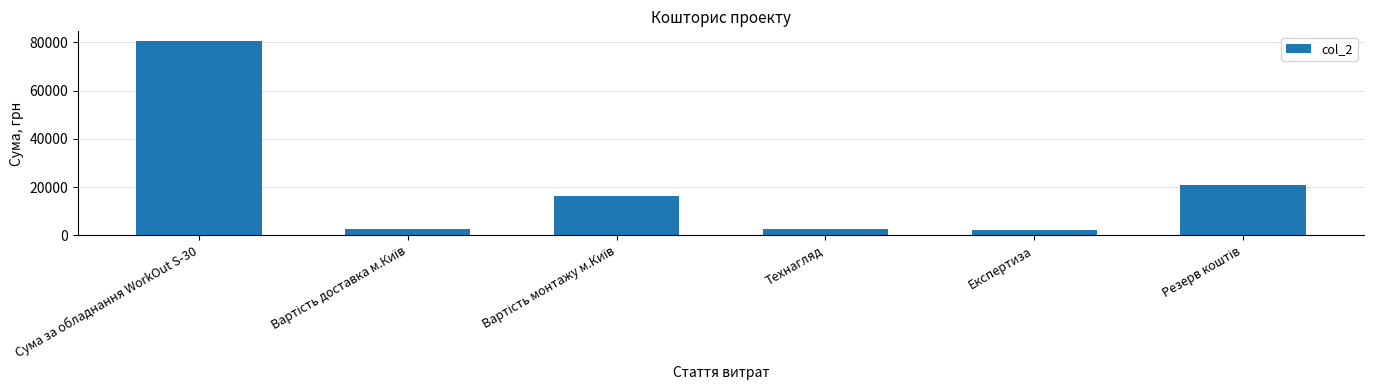

Is it true that the value at Експертиза is 2000?

True